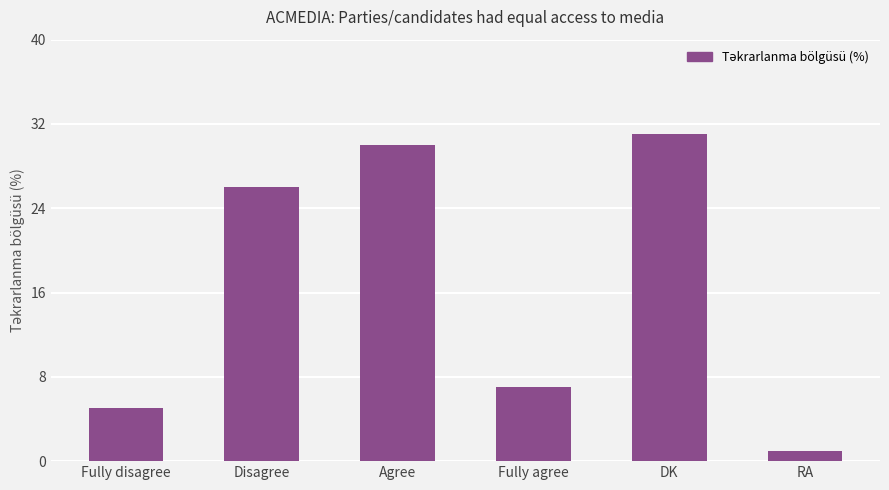

Does the chart contain any negative values?

No